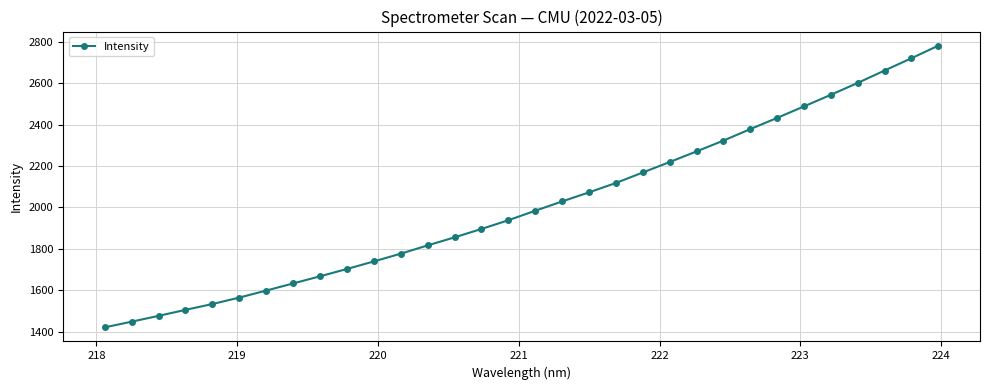

What is the value of the 17th point from the left?

1984.2